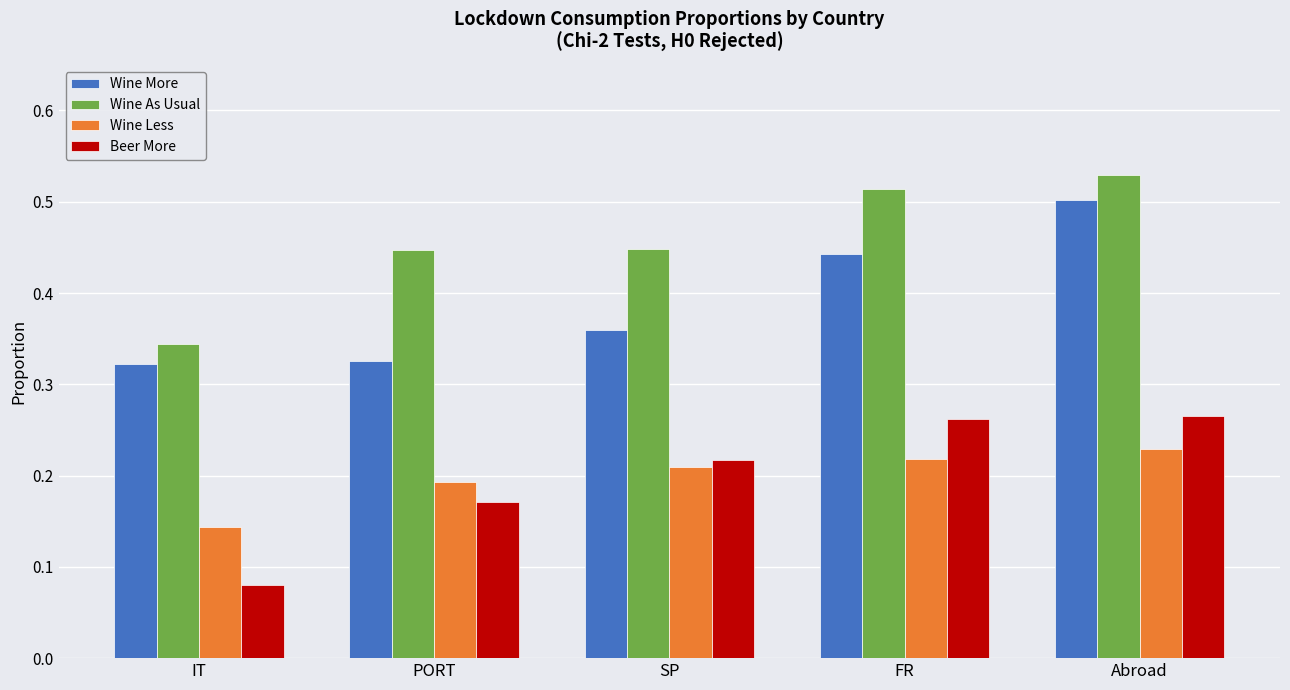

Is it true that Wine Less equals 0.3 at SP?

False